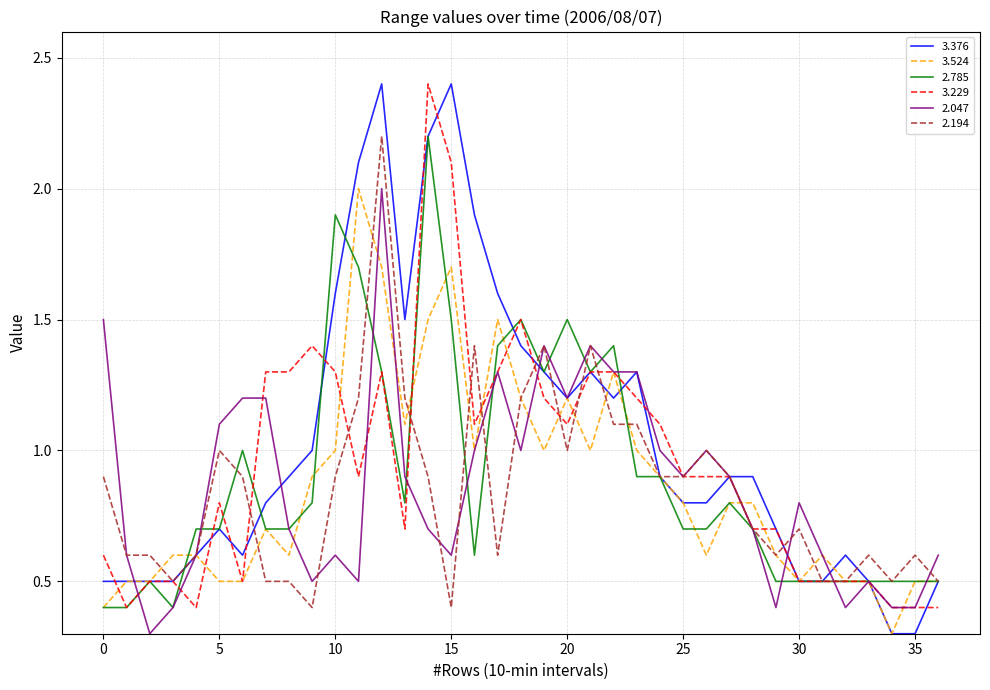

What is the maximum value shown in the chart?

2.4